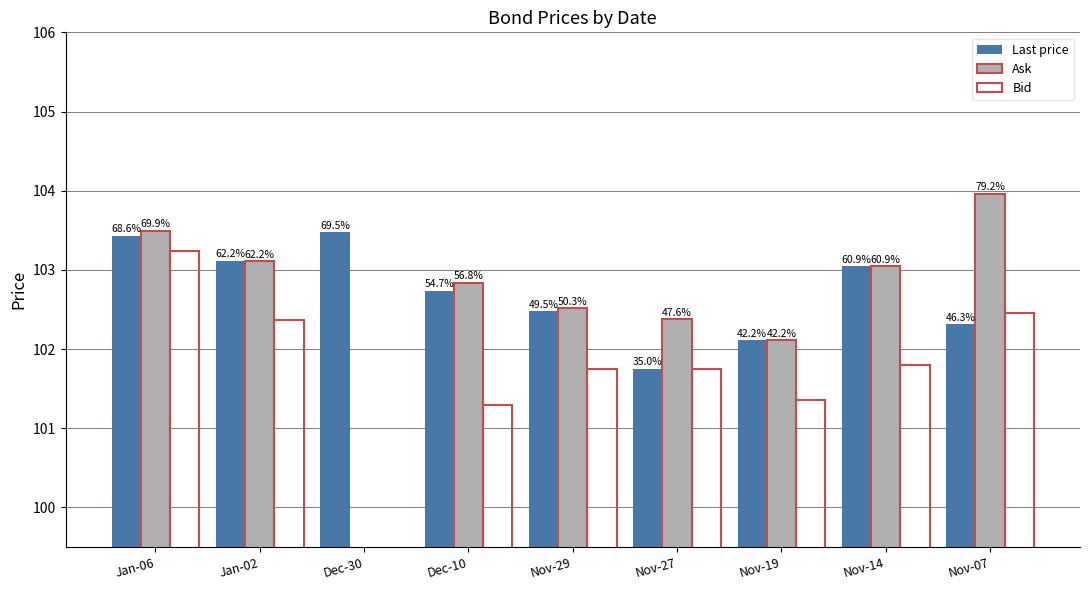

What is the difference between the Bid values at Jan-02 and Nov-27?

0.6